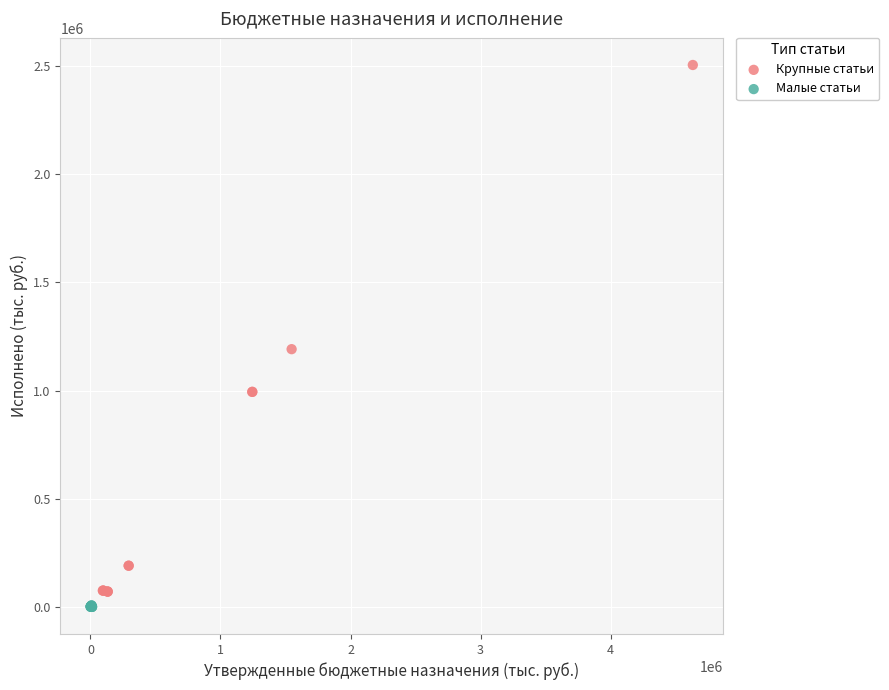

What are all the series names shown in the legend?

Крупные статьи, Малые статьи